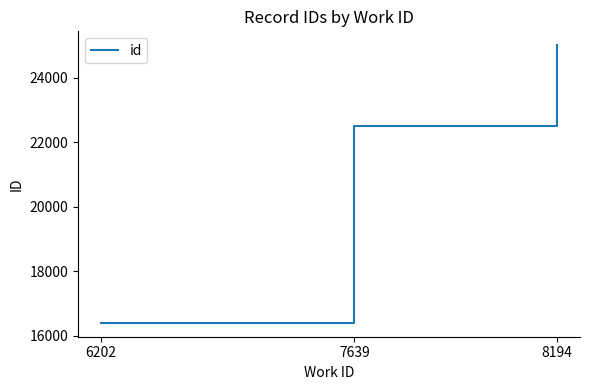

What is the difference between the maximum and minimum values?

8606